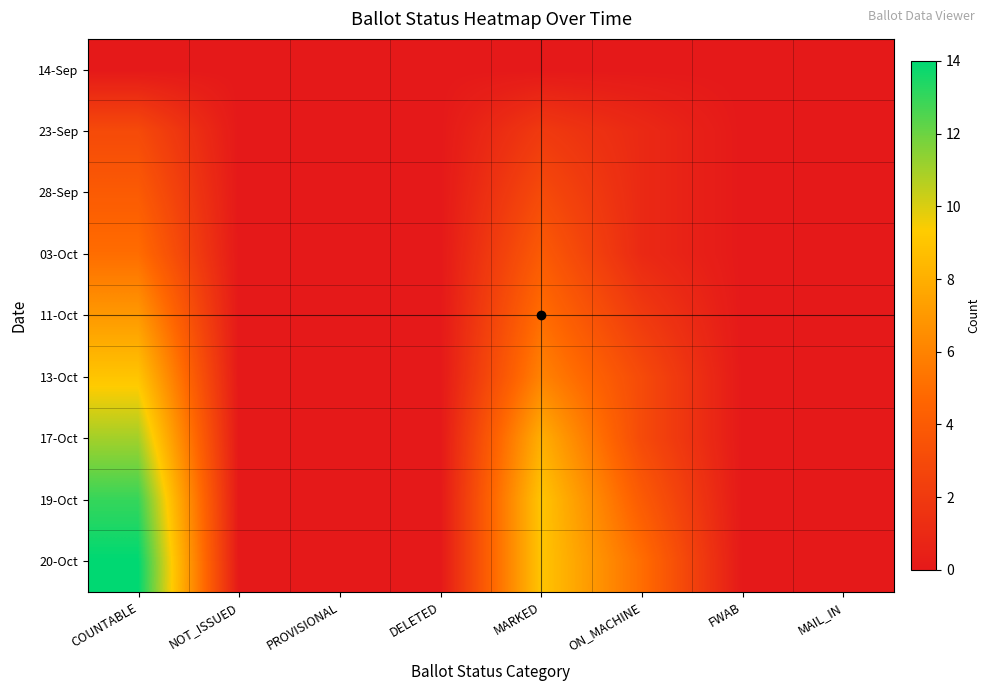

Which series has the largest total across all categories?

20-Oct